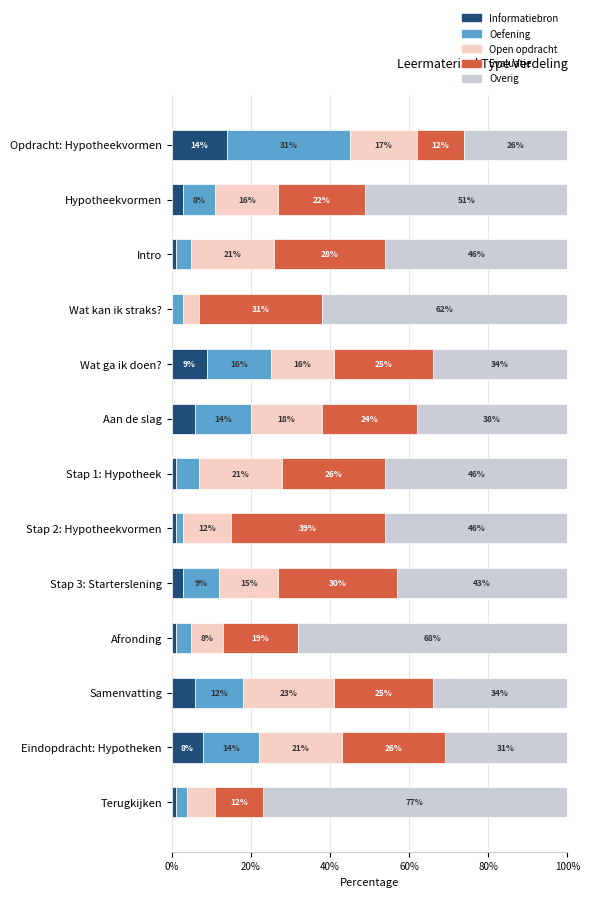

At which label does Informatiebron reach its peak?

Opdracht: Hypotheekvormen